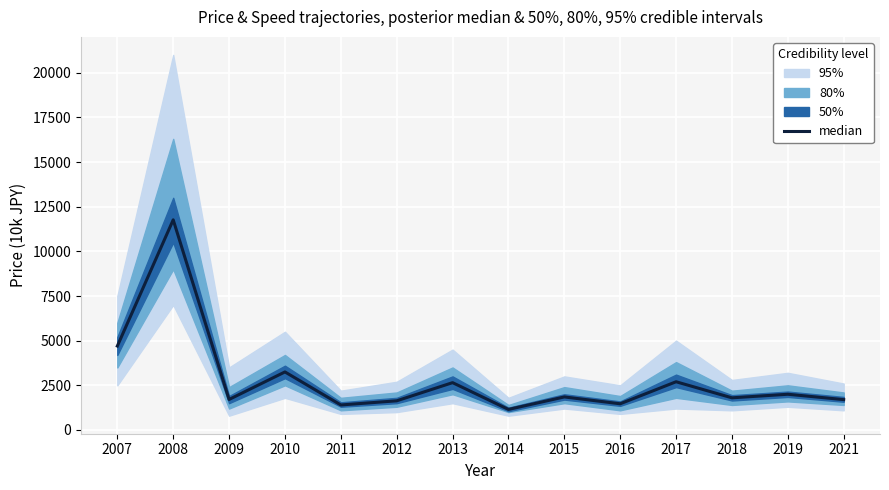

True or false: the data shows 638 at 2011.

False